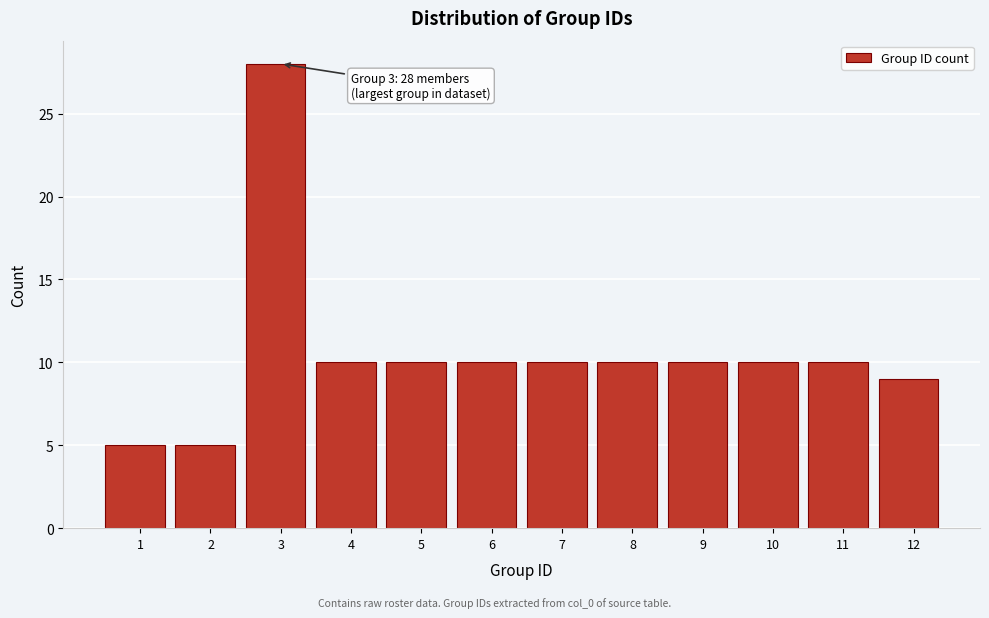

Reading right to left, list all the values displayed in this chart.

12=9	11=10	10=10	9=10	8=10	7=10	6=10	5=10	4=10	3=28	2=5	1=5